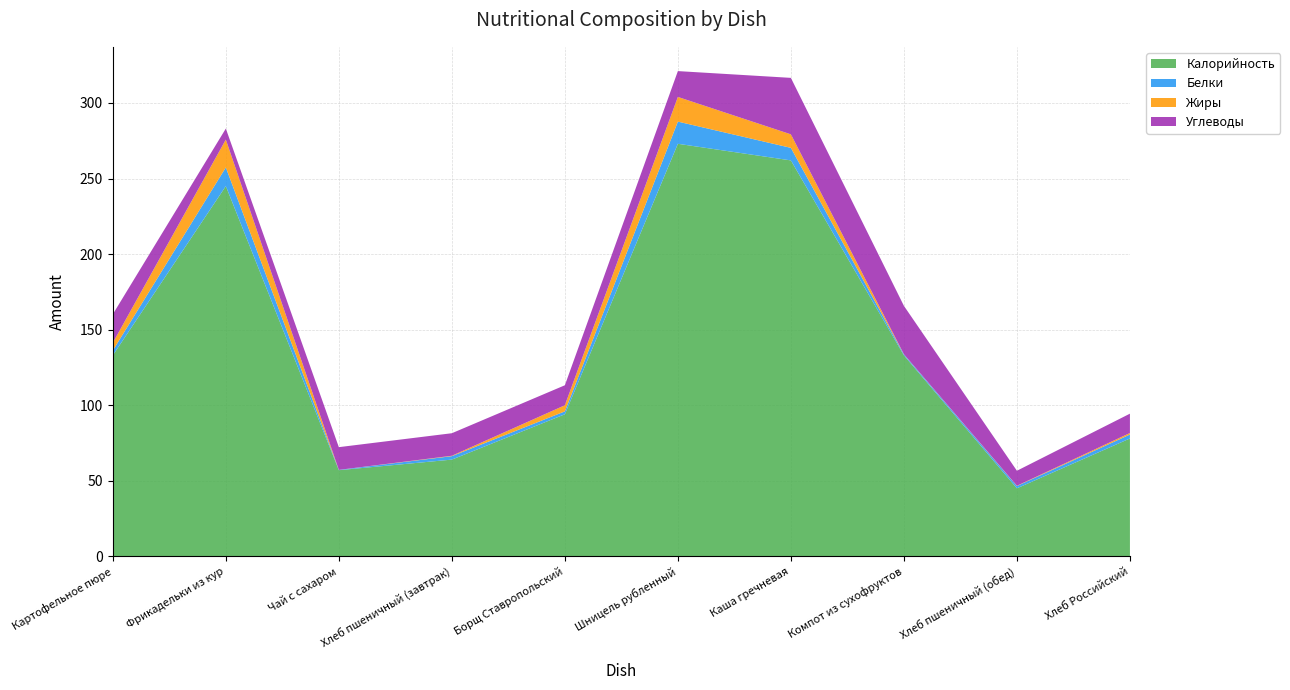

Reading right to left, list all the values displayed in this chart.

Калорийность: 78.0	45.0	133.0	262.0	273.0	94.0	64.0	57.0	245.0	133.0
Белки: 2.6	1.5	0.7	8.3	14.7	1.9	2.3	0.2	12.3	3.2
Жиры: 1.0	0.2	0.1	8.9	16.3	4.0	0.3	0.0	18.4	5.1
Углеводы: 12.8	9.9	32.0	37.4	17.1	13.2	14.9	15.0	7.3	18.9